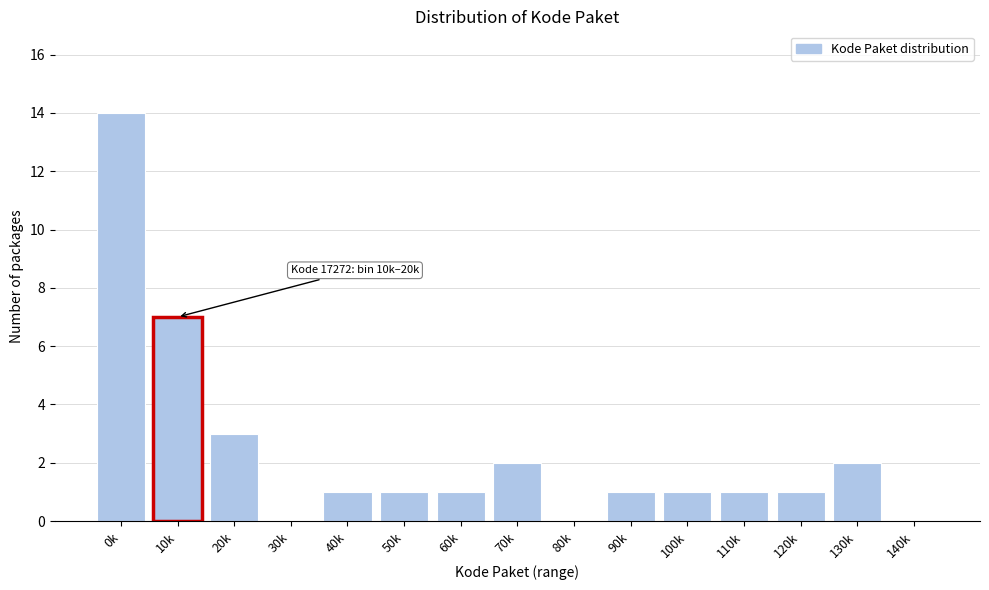

Reading left to right, list all the values displayed in this chart.

0k=14	10k=7	20k=3	30k=0	40k=1	50k=1	60k=1	70k=2	80k=0	90k=1	100k=1	110k=1	120k=1	130k=2	140k=0